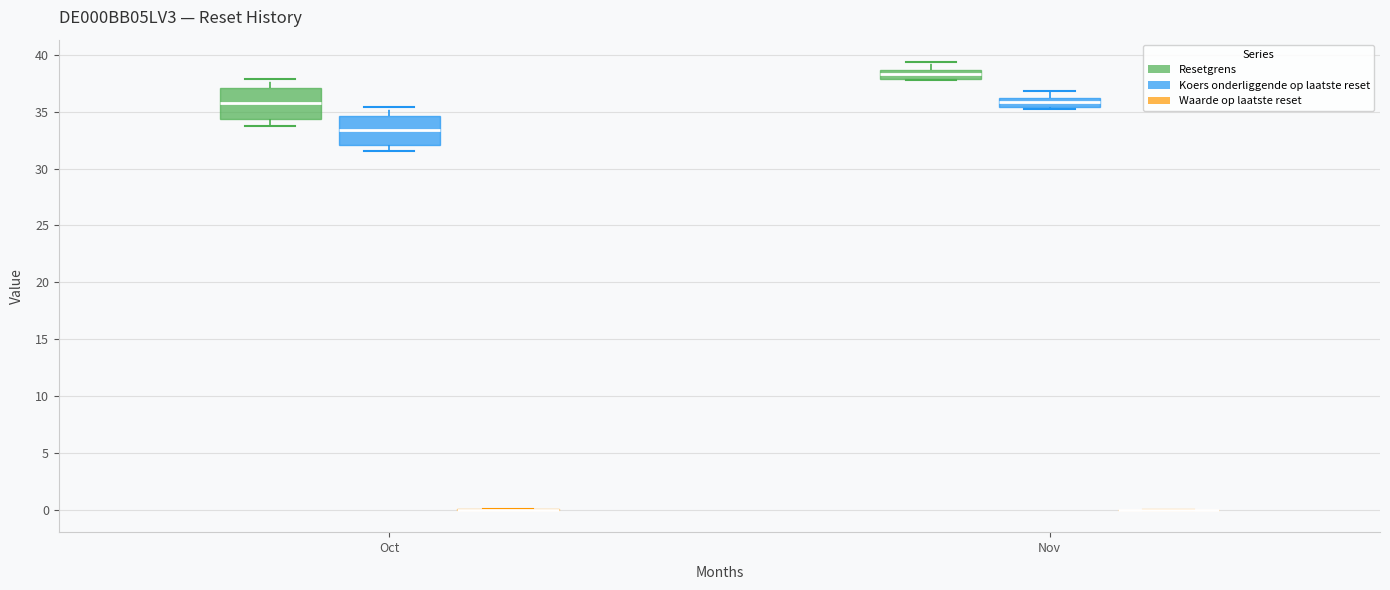

Reading left to right, read every box against the y-axis: the position of its median line, the range the box covers, and the ends of its whiskers. The values are not printed on the chart, so give them approximately, as read against the axis.

Oct (Resetgrens): median 35.5, box 34.5 to 37.0, whiskers 33.5 to 38.0
Oct (Koers onderliggende op laatste reset): median 33.5, box 32.0 to 34.5, whiskers 31.5 to 35.5
Oct (Waarde op laatste reset): box collapsed to a line at 0.0, whiskers 0.0 to 0.0
Nov (Resetgrens): median 38.5 (inside the box), box 38.0 to 38.5, whiskers 37.5 to 39.5
Nov (Koers onderliggende op laatste reset): median 36.0 (inside the box), box 35.5 to 36.0, whiskers 35.5 to 37.0
Nov (Waarde op laatste reset): box collapsed to a line at 0.0, whiskers 0.0 to 0.0